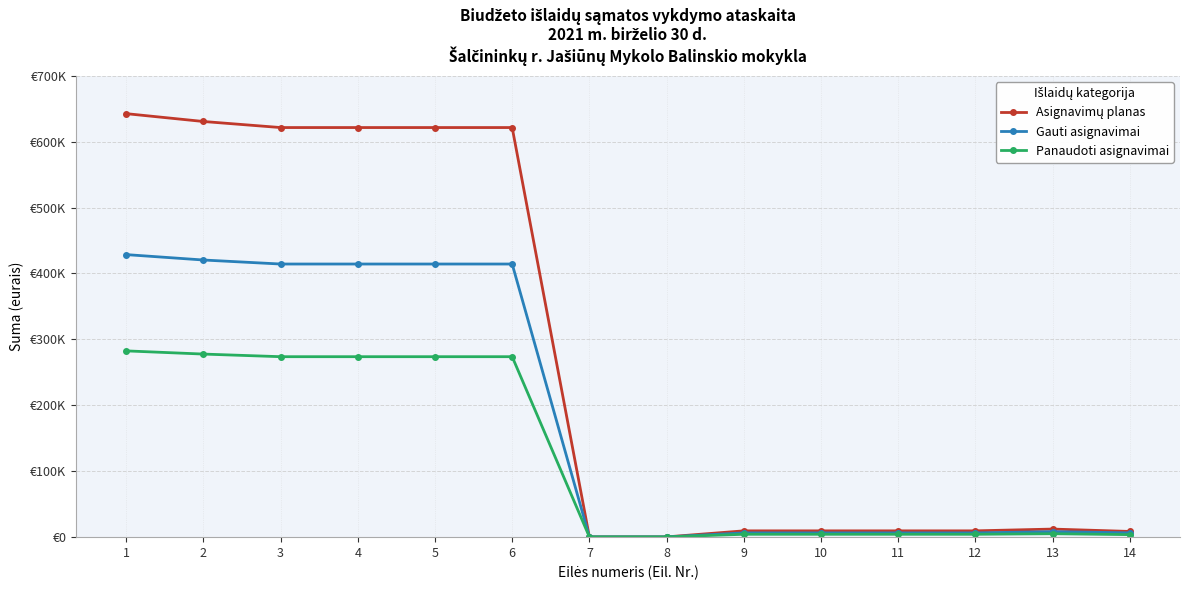

Is this an area chart (filled region under the line)?

No